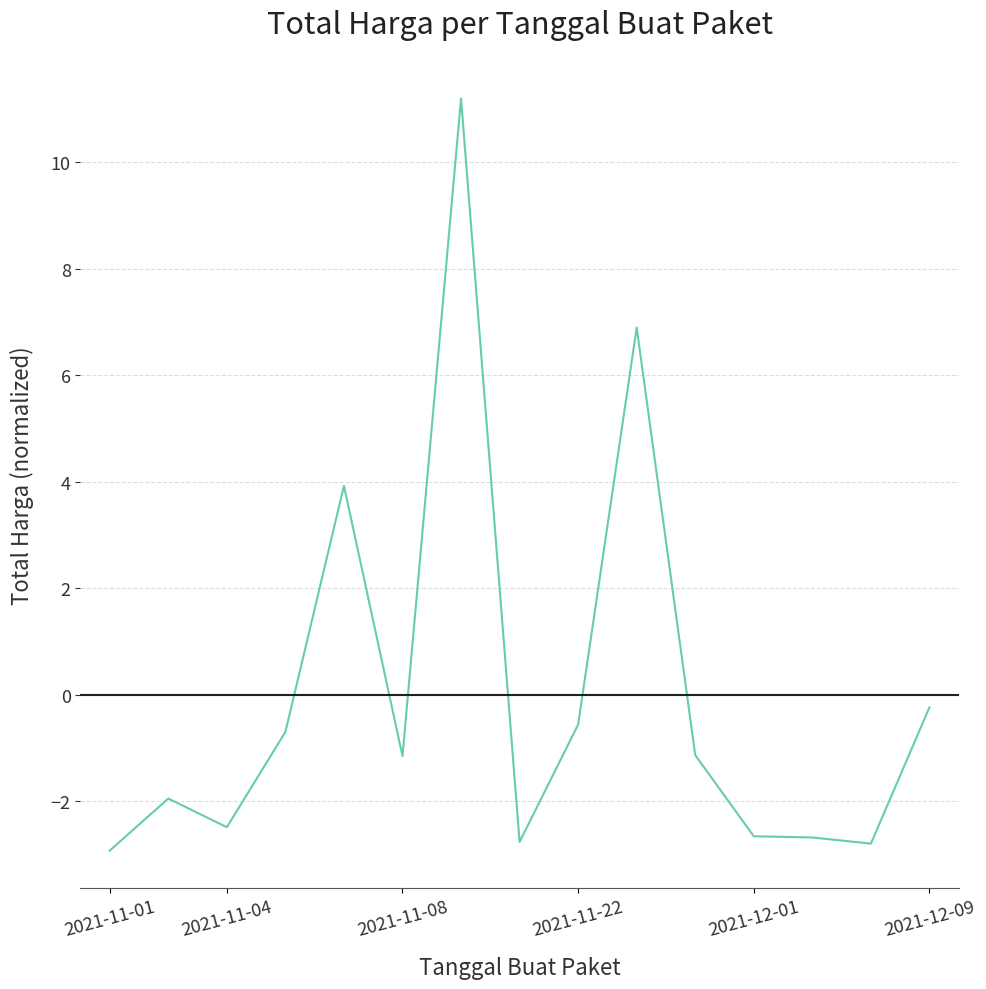

How many lines are shown in the chart?

1